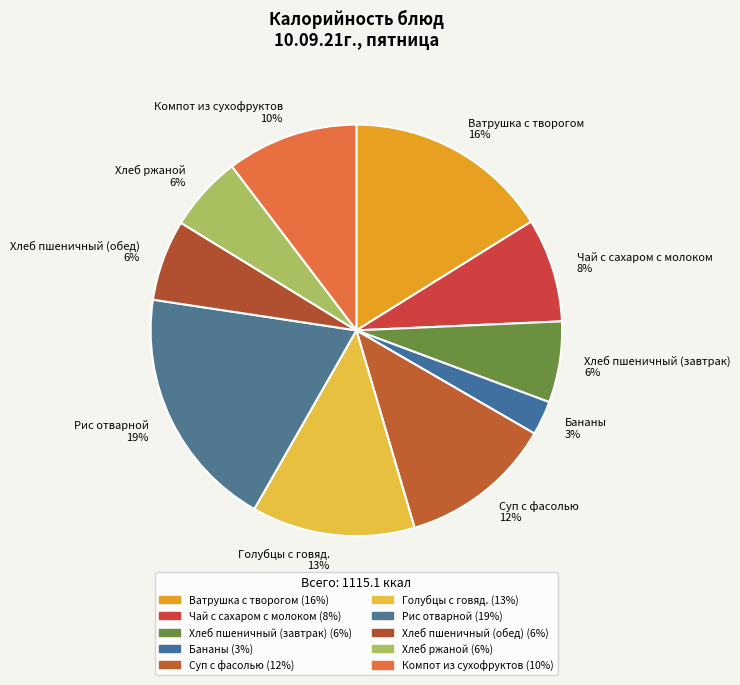

Is the sum of Компот из сухофруктов and Чай с сахаром с молоком greater than half?

No